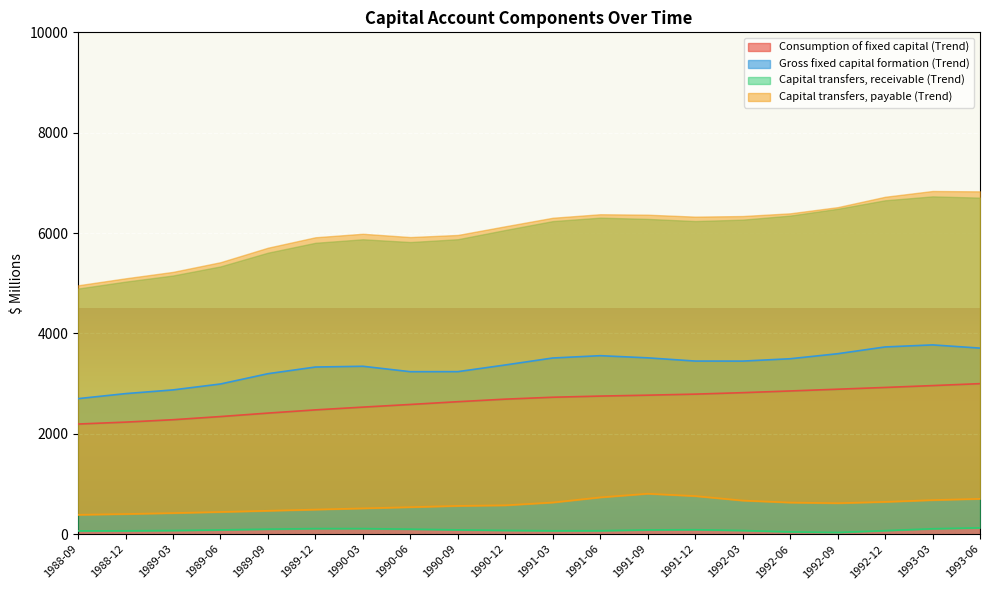

What is the label of the 15th point from the right?

1989-12